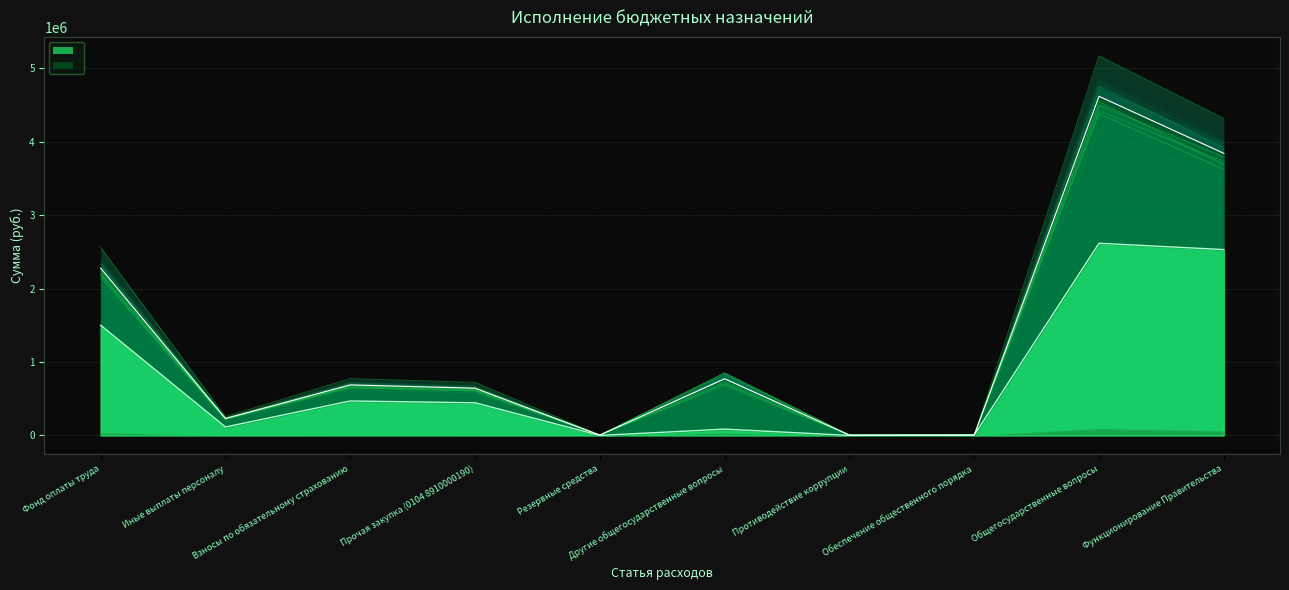

What value does the data have at Другие общегосударственные вопросы?

86300.6